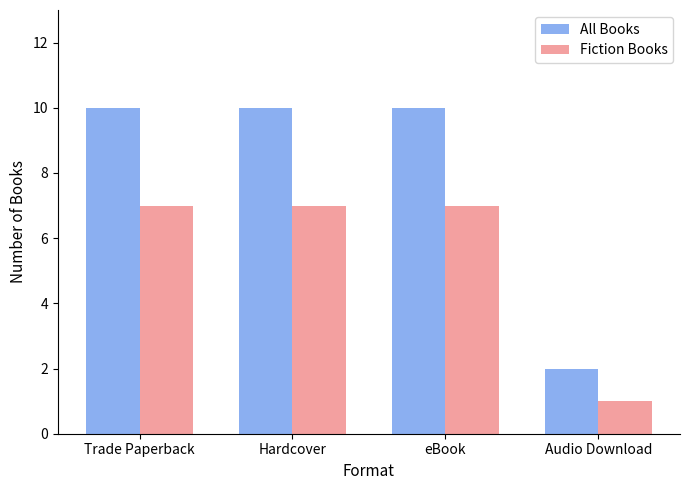

Rank the series at Trade Paperback from lowest to highest value.

Fiction Books, All Books